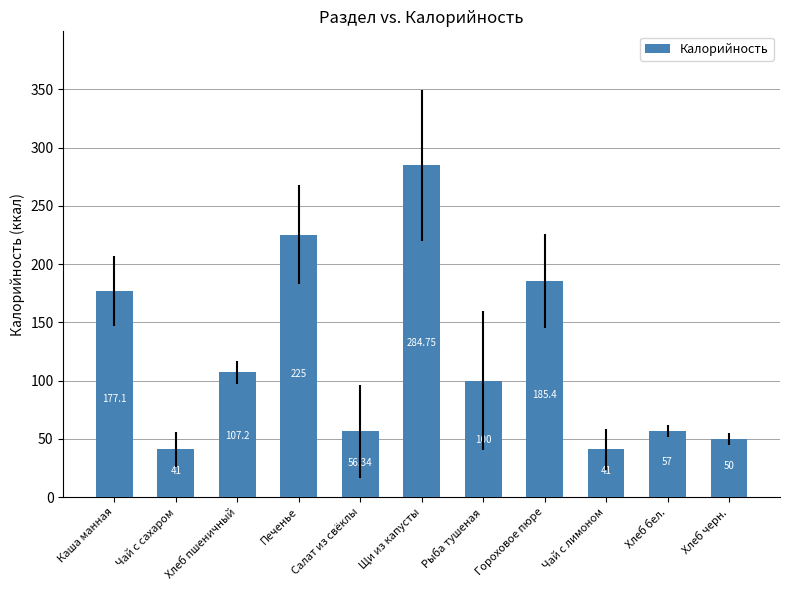

What is the minimum value shown in the chart?

41.0